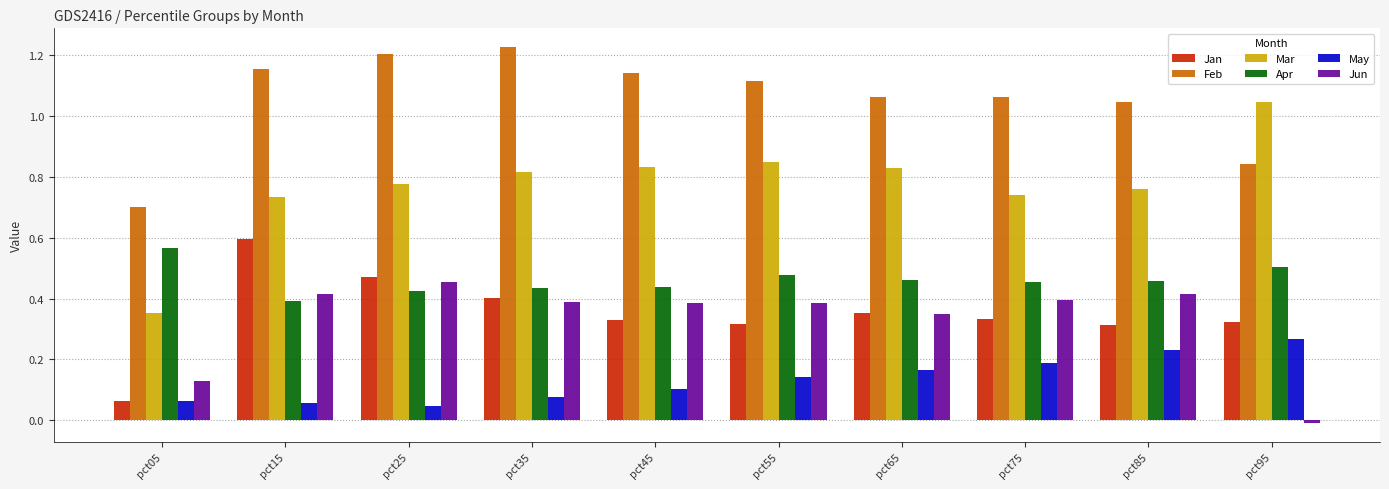

At how many categories does at least one series exceed 0?

10